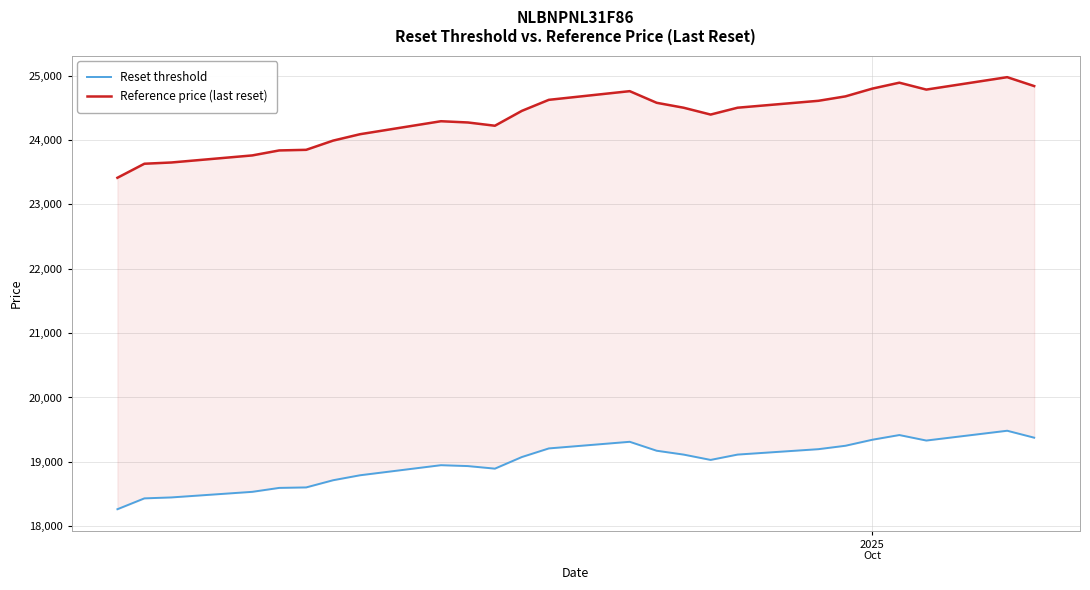

True or false: Reset threshold and Reference price (last reset) intersect in this chart.

False